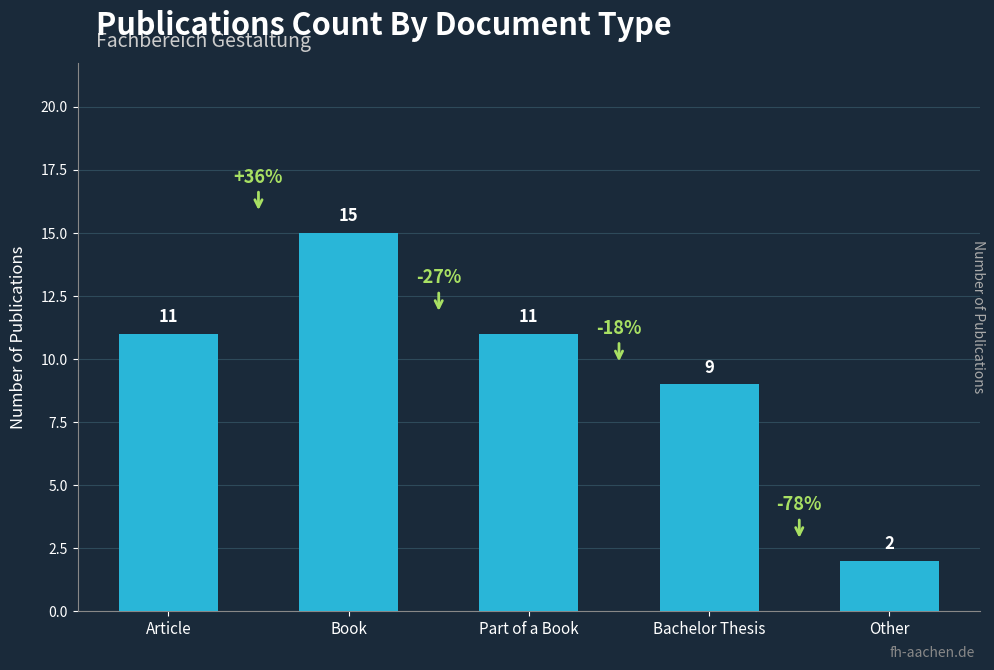

What is the label of the 3rd bar from the right?

Part of a Book